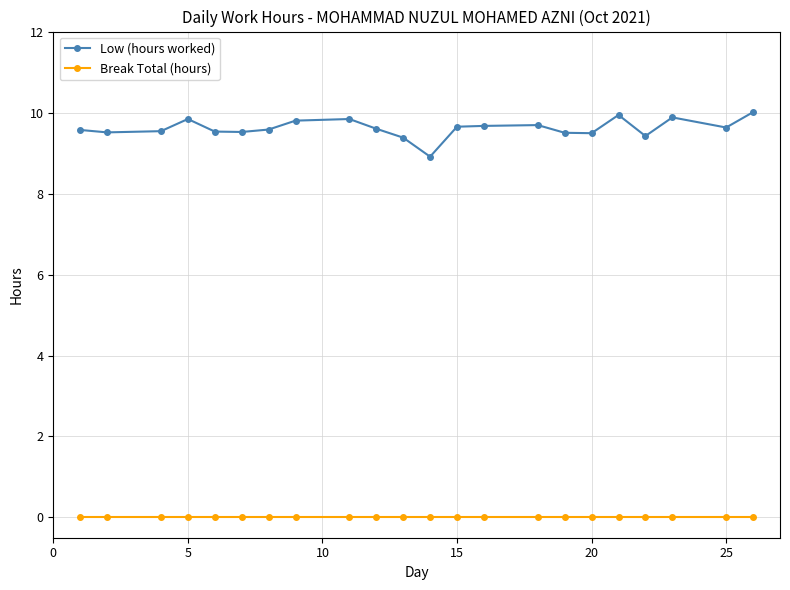

Rank the series by their average value, from highest to lowest.

Low (hours worked), Break Total (hours)